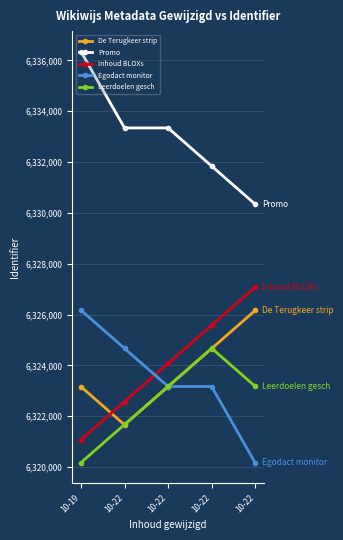

Reading right to left, list all the values displayed in this chart.

De Terugkeer strip: 6326164	6324664	6323164	6321664	6323164
Promo: 6330343	6331843	6333343	6333343	6336343
Inhoud BLOXs: 6327080	6325580	6324080	6322580	6321080
Egodact monitor: 6320171	6323171	6323171	6324671	6326171
Leerdoelen gesch: 6323178	6324678	6323178	6321678	6320178